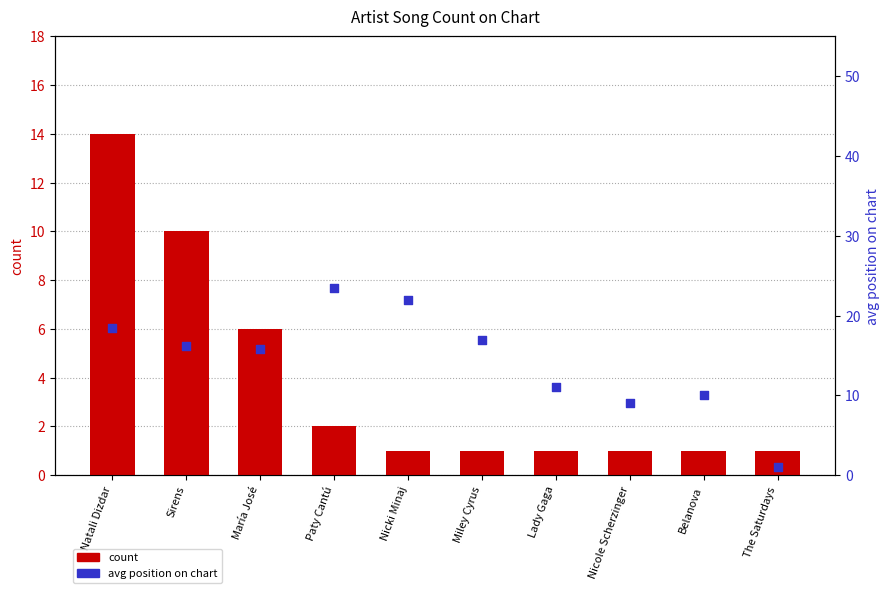

Which series contains the highest Y value?

avg position on chart